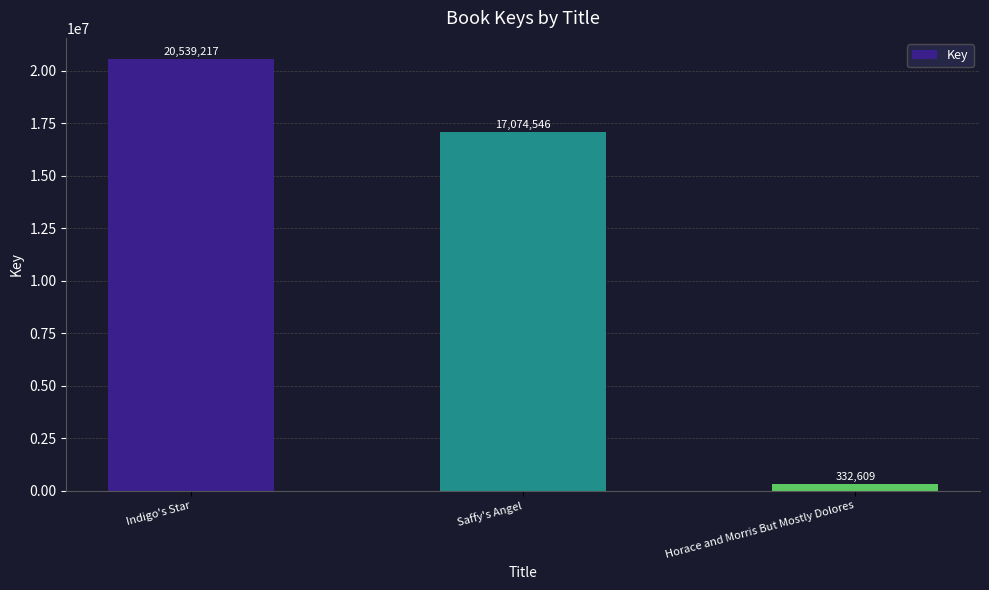

List the labels in order of value, smallest first.

Horace and Morris But Mostly Dolores, Saffy's Angel, Indigo's Star